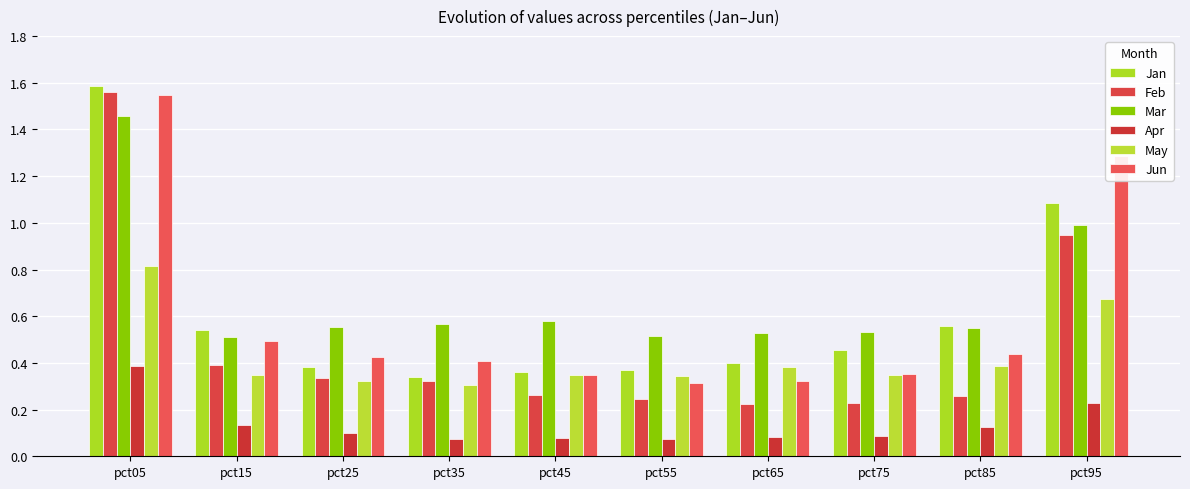

How many distinct data groups are displayed?

6